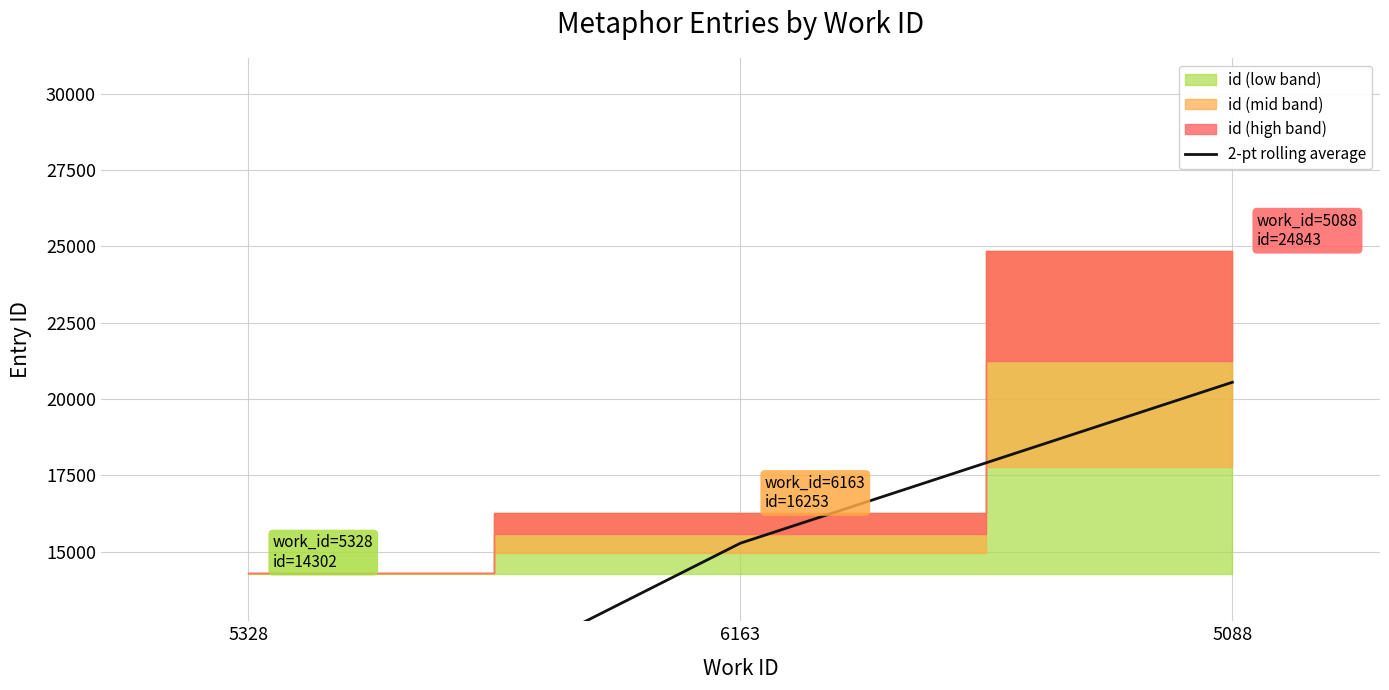

The chart shows a value of 20548.0 at 5088. True or false?

True